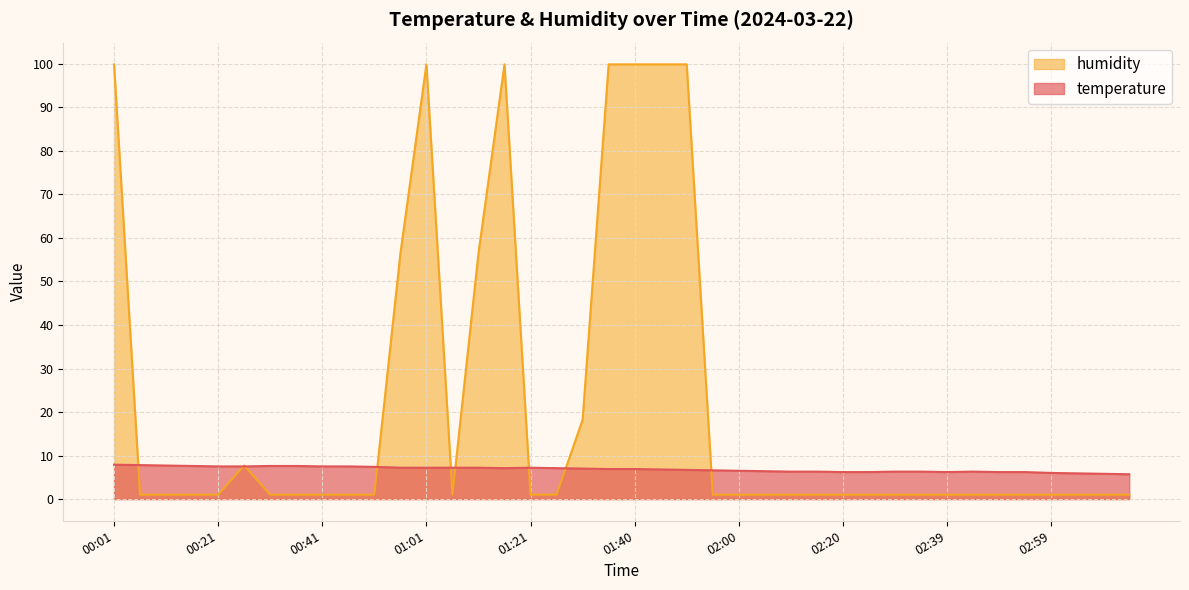

Count the number of data series in this chart.

2